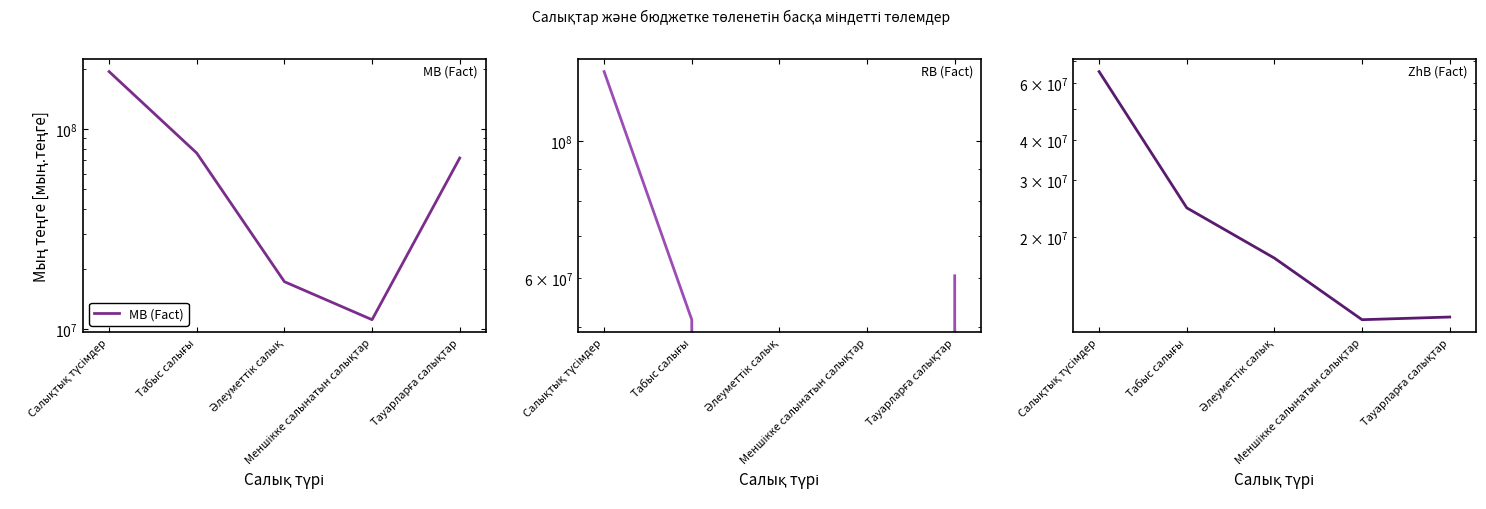

Reading left to right, extract all data points from this chart.

MB (Fact): Салықтық түсімдер=194474390	Табыс салығы=75999763	Әлеуметтік салық=17261179	Меншікке салынатын салықтар=11137563	Тауарларға салықтар=71805951
RB (Fact): Салықтық түсімдер=129425316	Табыс салығы=51320242	Әлеуметтік салық=0	Меншікке салынатын салықтар=0	Тауарларға салықтар=60454410
ZhB (Fact): Салықтық түсімдер=65049075	Табыс салығы=24679521	Әлеуметтік салық=17261179	Меншікке салынатын салықтар=11137563	Тауарларға салықтар=11351541